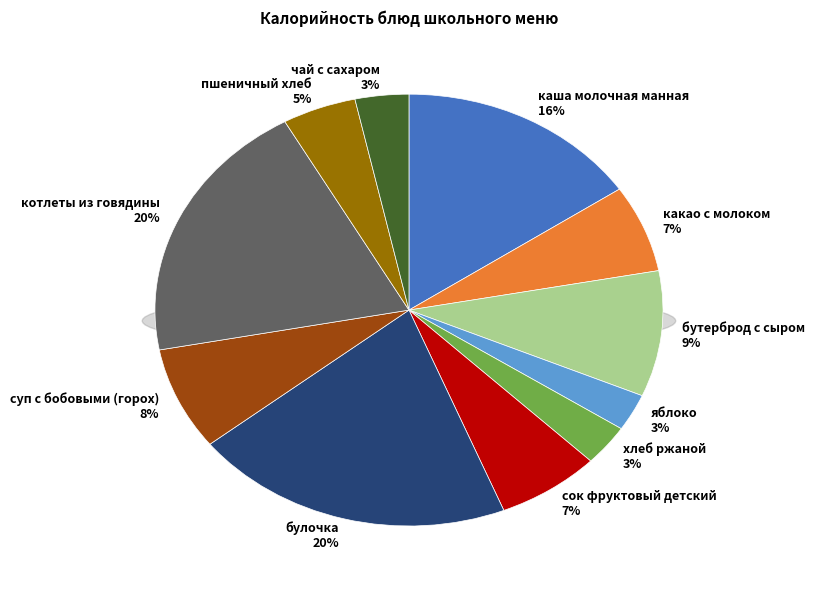

Is there a majority slice in this chart?

No